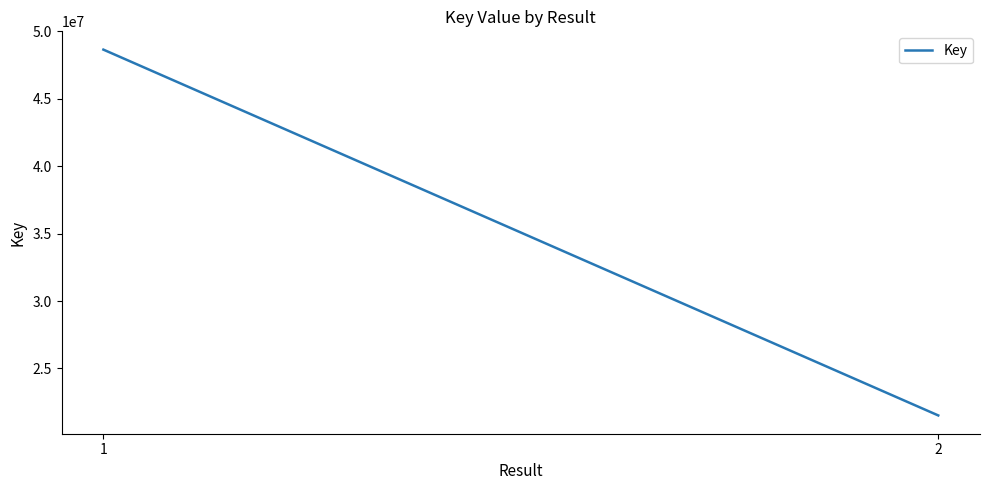

What is the change in value from 1 to 2?

-27132708